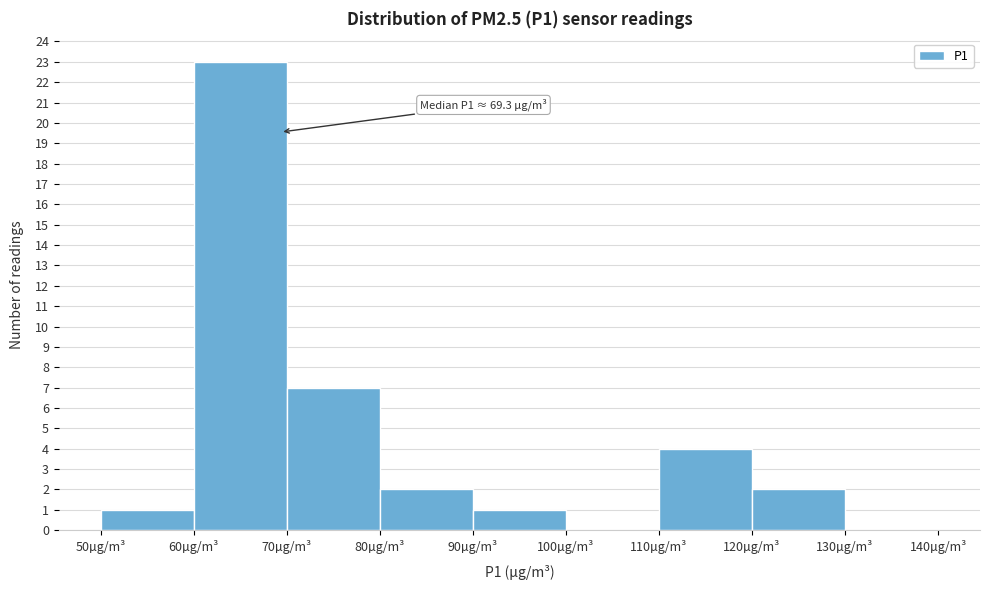

Over which range of the x-axis is the bar tallest?

60 to 70